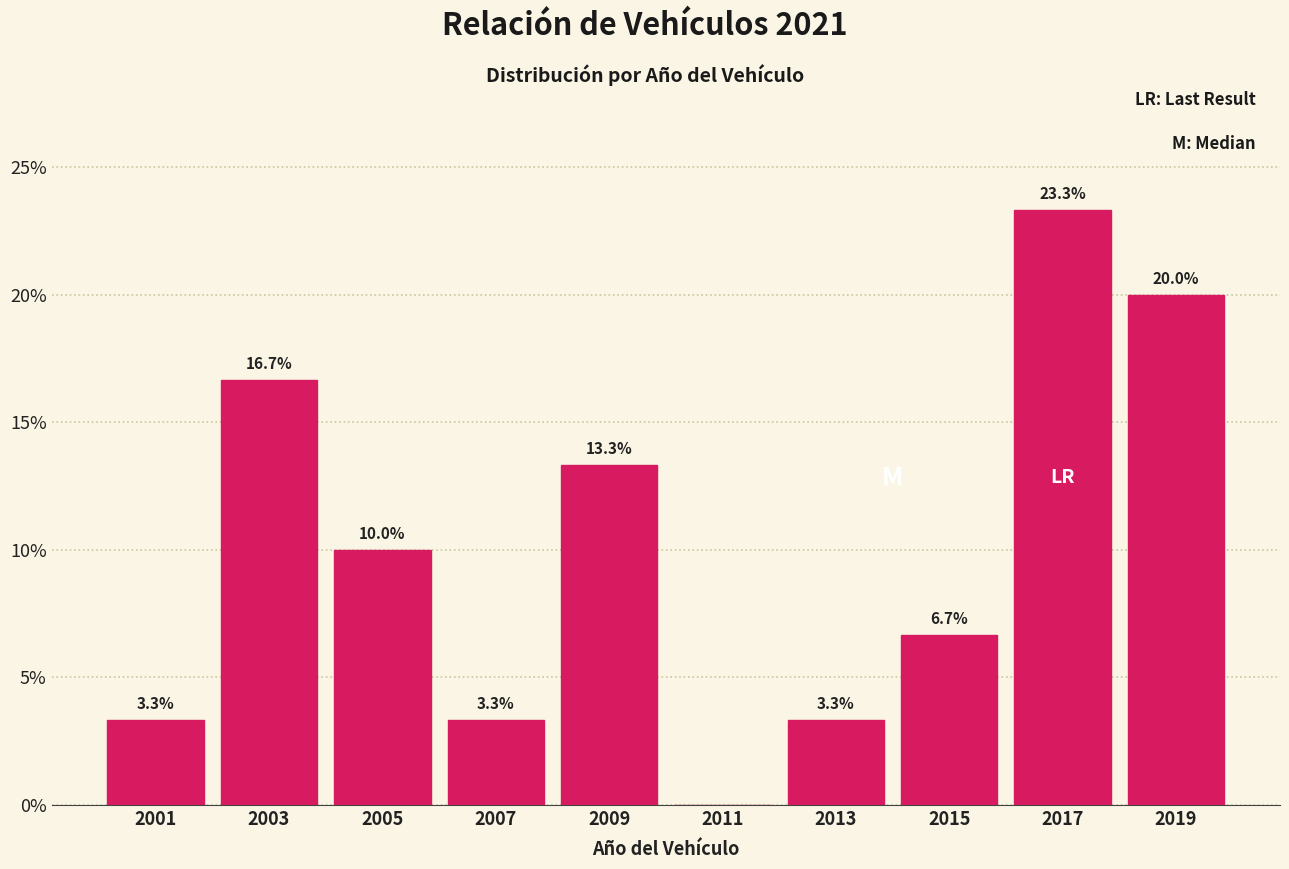

Over which range of the x-axis is the bar tallest?

2016 to 2018